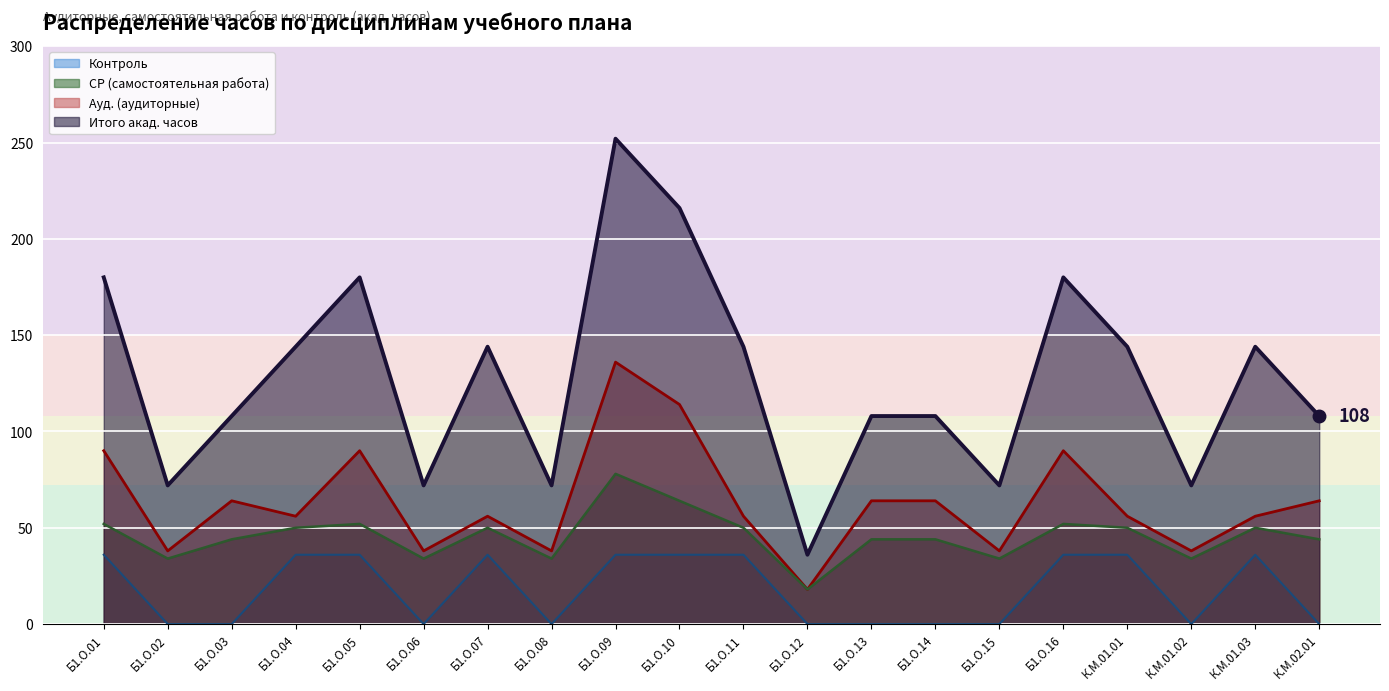

The value of СР (самостоятельная работа) at К.М.02.01 is 64. True or false?

False